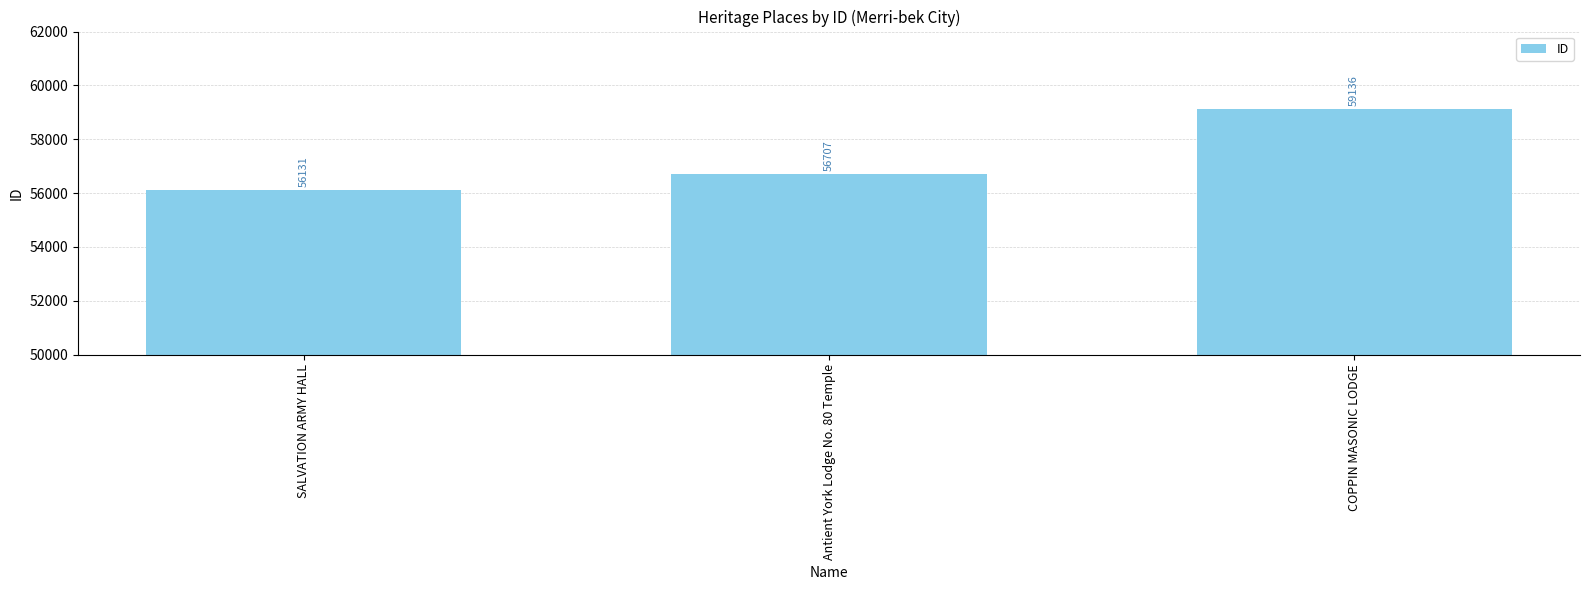

How many categories are shown in the chart?

3